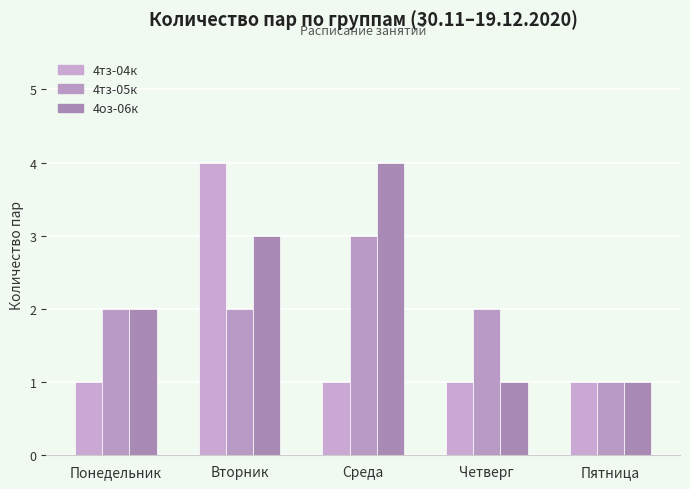

Reading right to left, extract all data points from this chart.

4тз-04к: 1	1	1	4	1
4тз-05к: 1	2	3	2	2
4оз-06к: 1	1	4	3	2